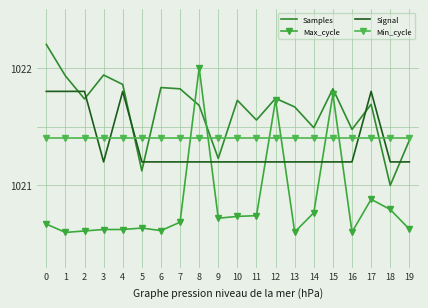

Which series has the largest total across all categories?

Samples